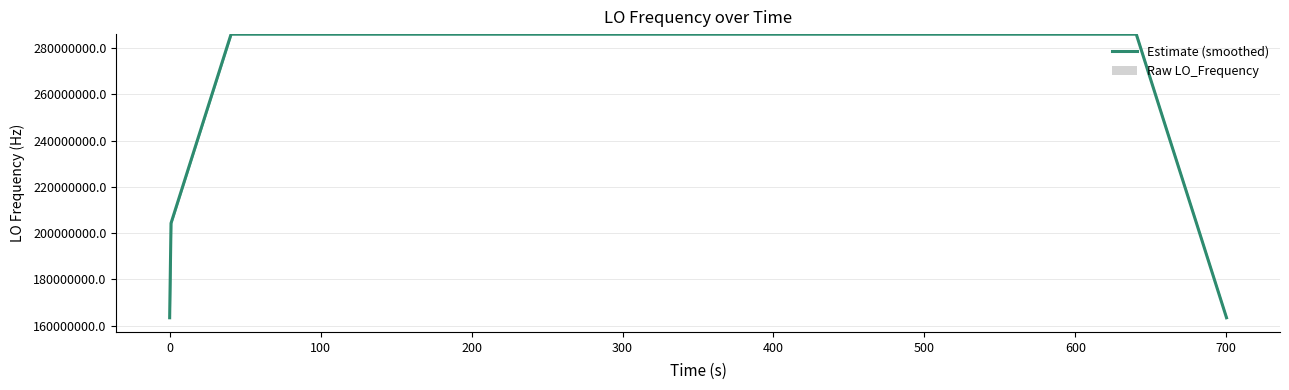

Reading left to right, list all the values displayed in this chart.

Estimate (smoothed): 163455429.1	204319286.0	245183143.5	286047000.8	286047000.4	286046999.9	286047000.4	286047000.2	286047000.2	286046999.8	286047000.0	286047000.5	286047000.3	286046999.7	286047000.1	286047000.4	286047000.3	286047000.1	286046999.8	286047000.2	286047000.9	286047000.2	286047000.1	286047000.6	286047000.3	286047000.3	286047000.4	286046999.9	286047000.5	286047000.4	286047000.3	286047000.4	286047000.3	286047000.0	286047000.3	286046999.9	286047000.3	245183143.0	204319286.0	163455428.7
Raw LO_Frequency: 1.9	1.9	-3.8	2.3	-1.5	2.2	0.8	-0.9	-2.1	0.2	0.7	-1.7	-0.5	2.3	2.3	-3.5	-3.5	3.3	0.6	-1.5	0.6	0.3	-0.3	1.3	-1.7	-0.4	2.1	-1.5	0.6	0.6	-2.2	2.4	-1.0	0.8	-0.8	0.4	-2.0	0.1	-0.3	2.1